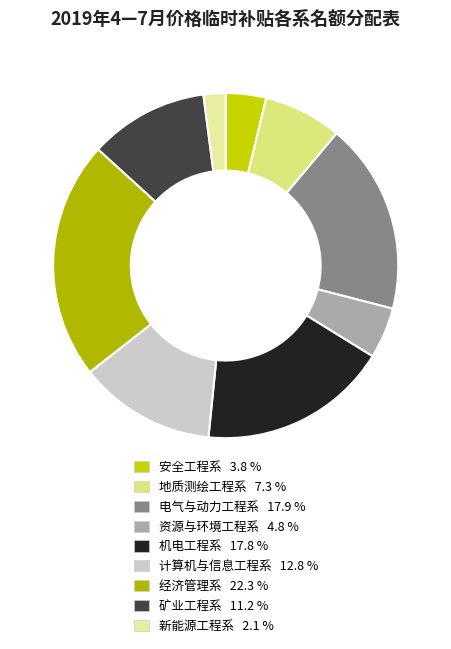

What percentage is the 资源与环境工程系 slice, to the nearest percent?

5%